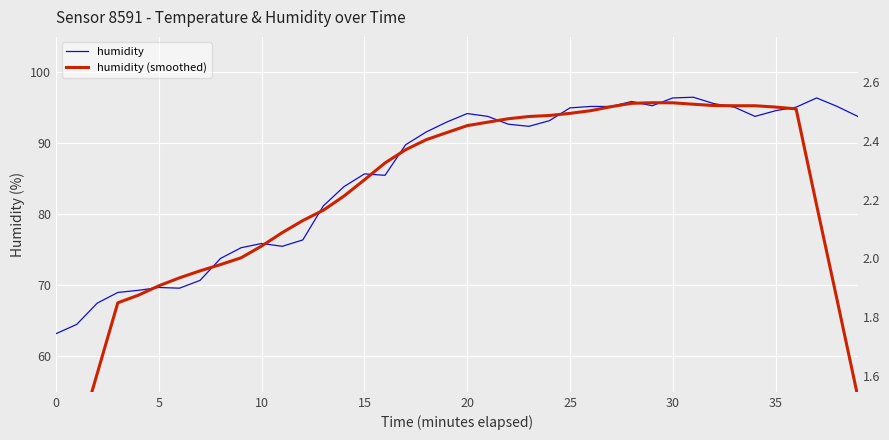

What is the maximum value for humidity (smoothed)?

95.7